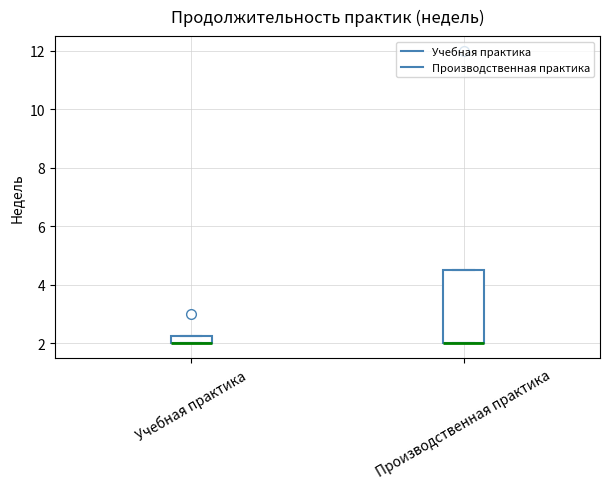

Where is the upper edge of the box for Учебная практика on the y-axis? The values are not printed on the chart, so give them approximately, as read against the axis.

2.2